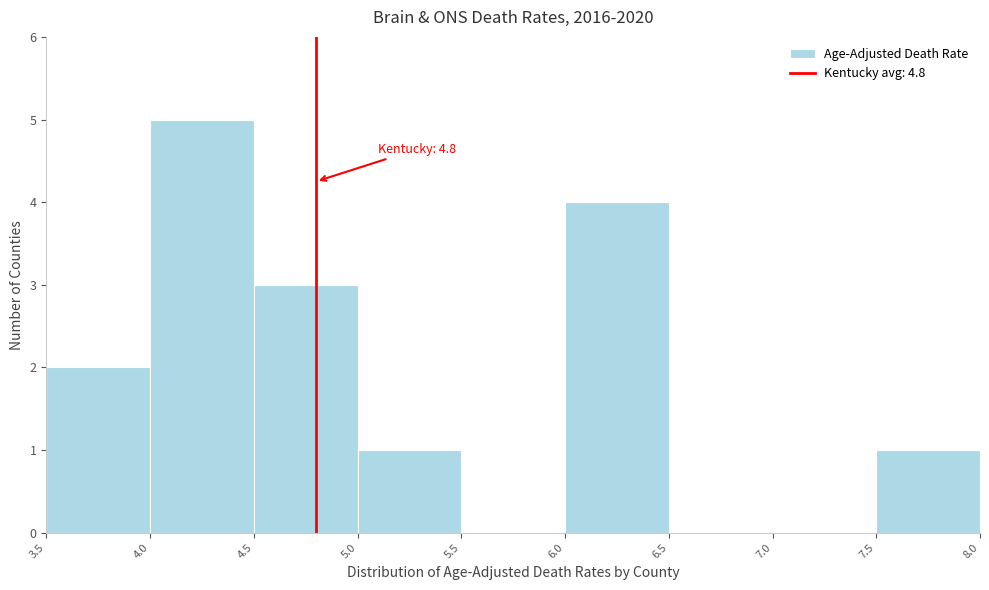

Over which range of the x-axis is the bar tallest?

4.0 to 4.5